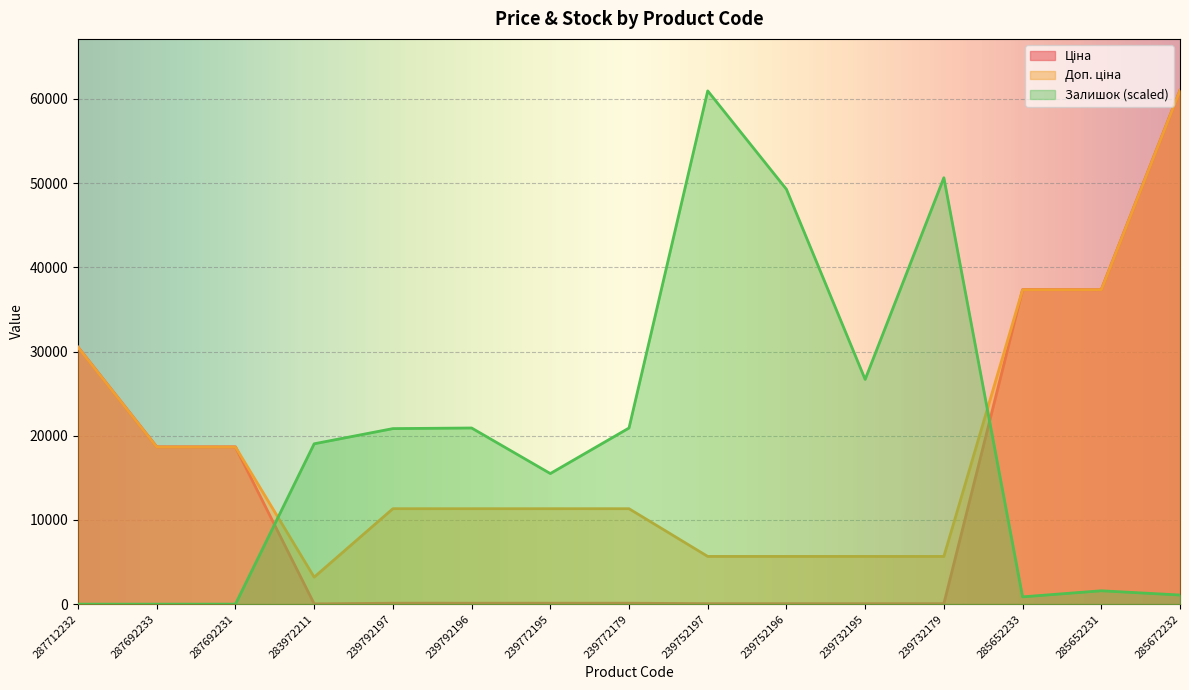

At how many categories does at least one series exceed 42445?

4